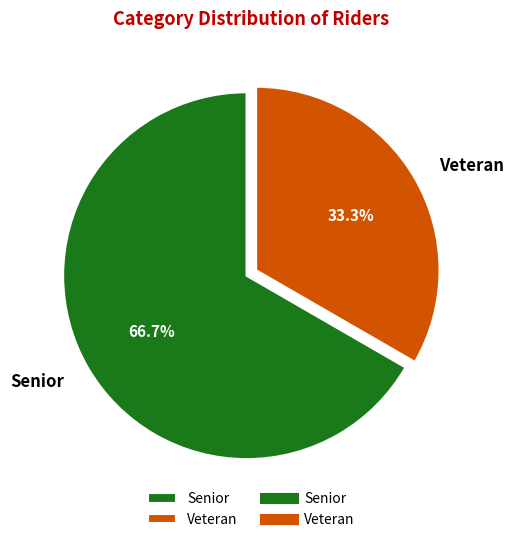

The Senior slice represents 73% of the pie. True or false?

False